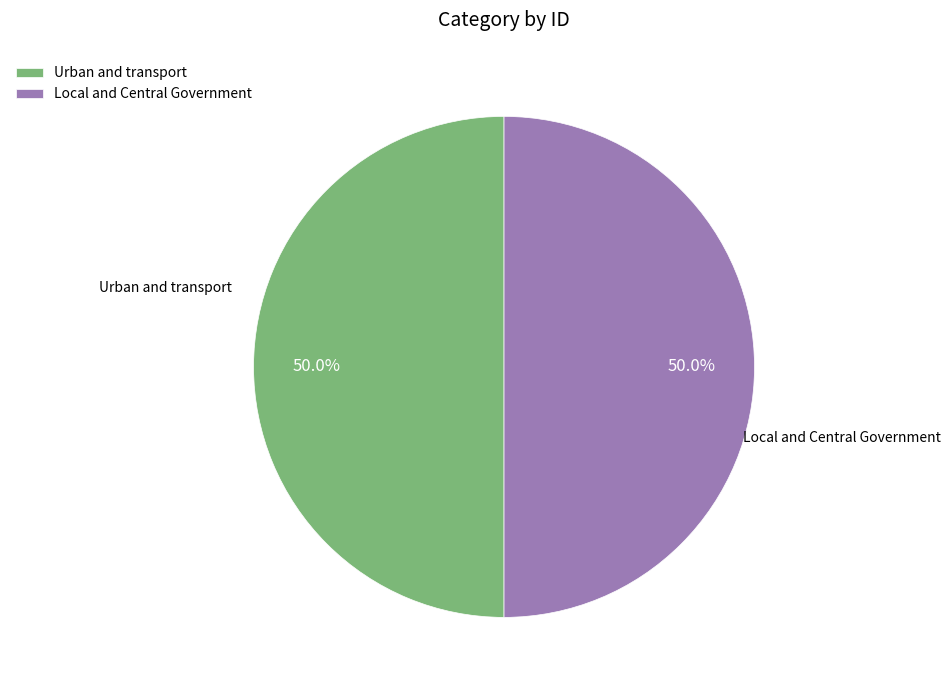

To the nearest percent, what percentage of the pie is Local and Central Government?

50%